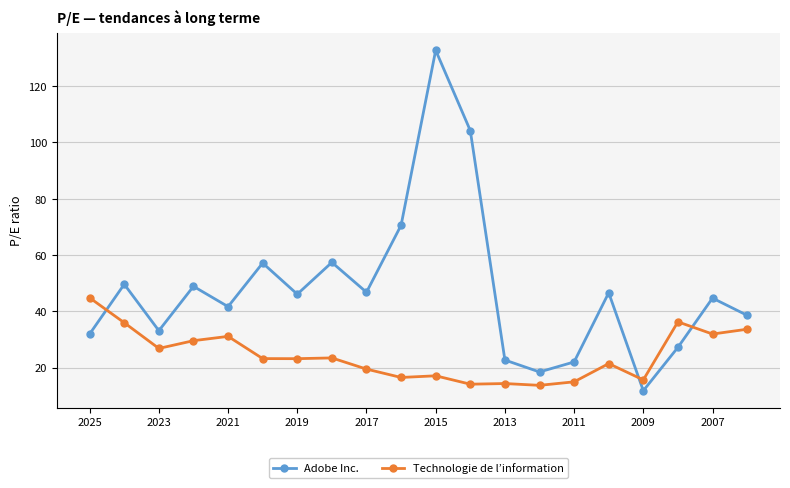

Is this an area chart (filled region under the line)?

No